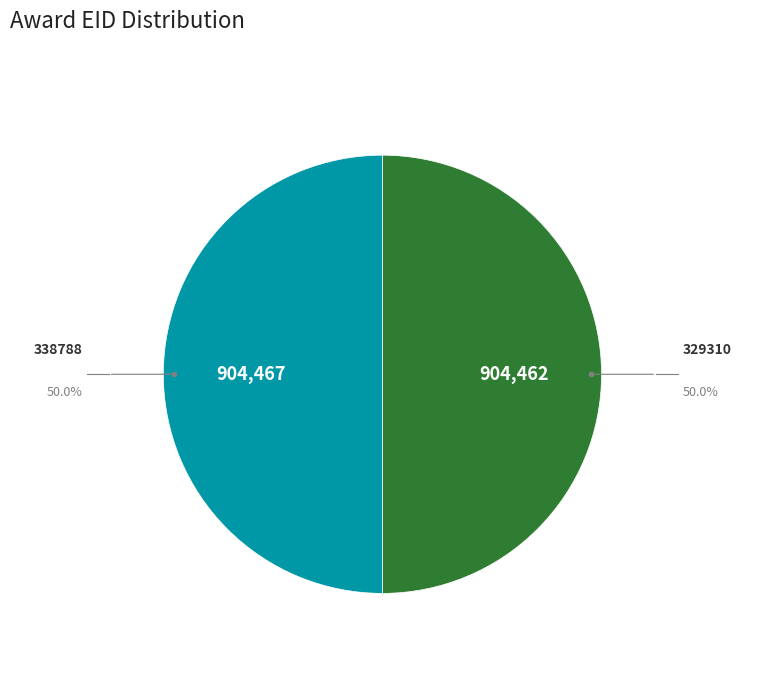

Which category has the biggest portion of the pie?

338788